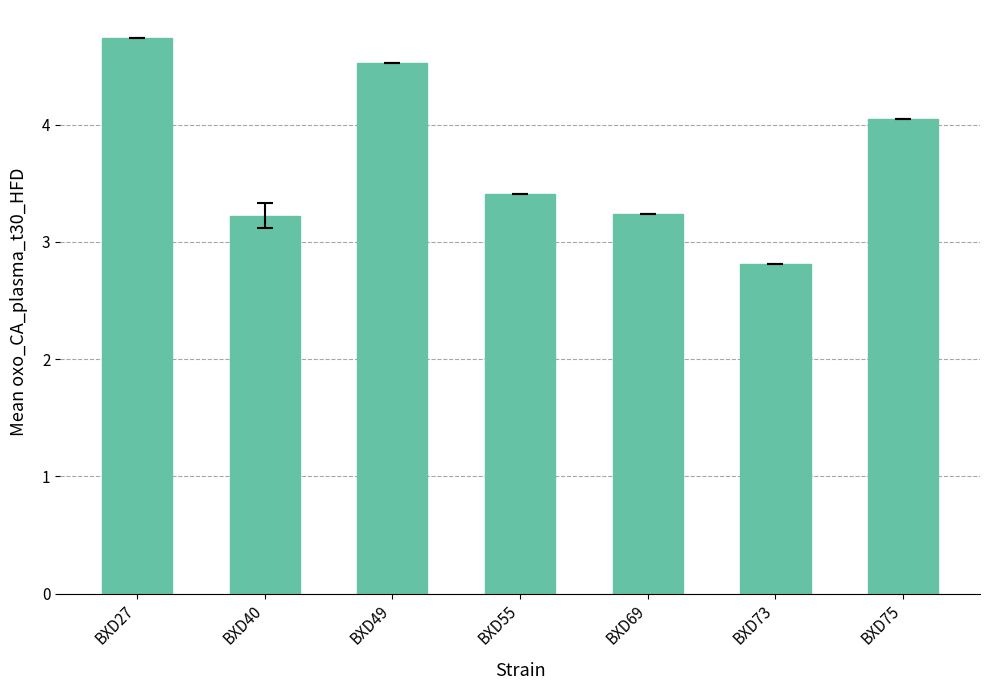

Reading left to right, transcribe all the data shown in this chart.

BXD27=4.7	BXD40=3.2	BXD49=4.5	BXD55=3.4	BXD69=3.2	BXD73=2.8	BXD75=4.0